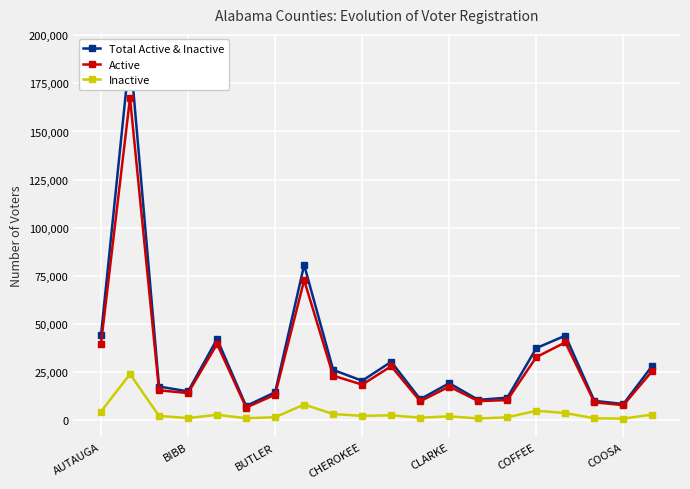

True or false: Active has a value of 21078 at COFFEE.

False